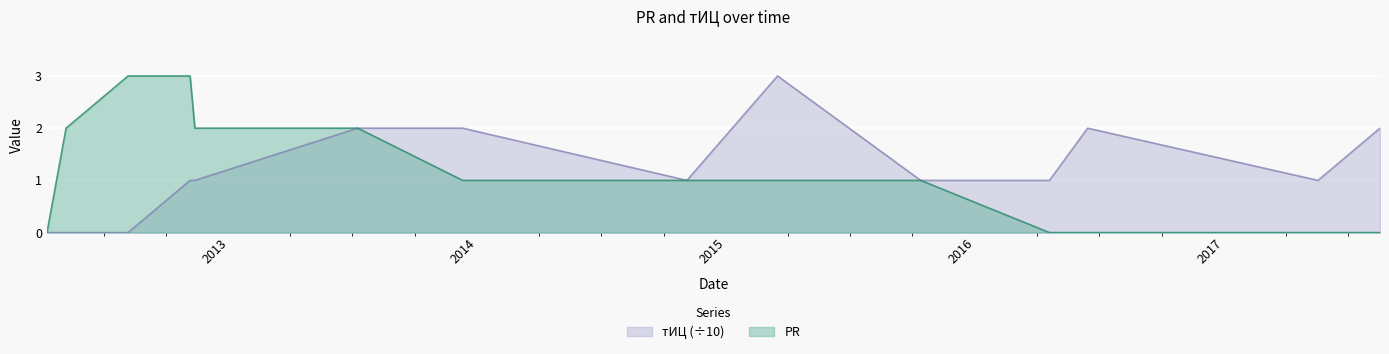

How many interior local valleys does the тИЦ series have?

2